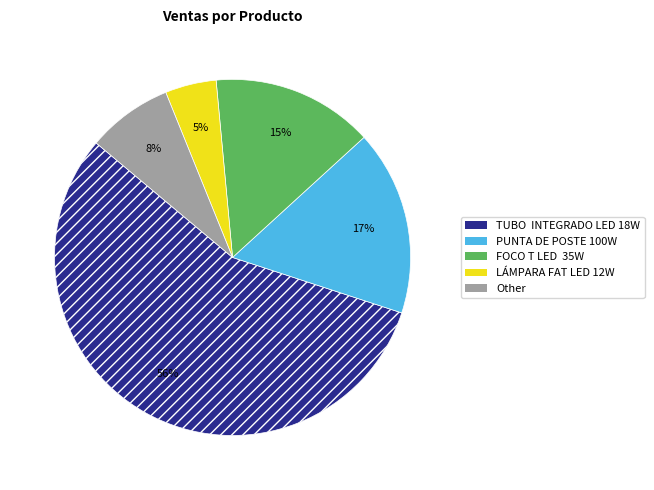

To the nearest percent, what is the average slice percentage?

20%